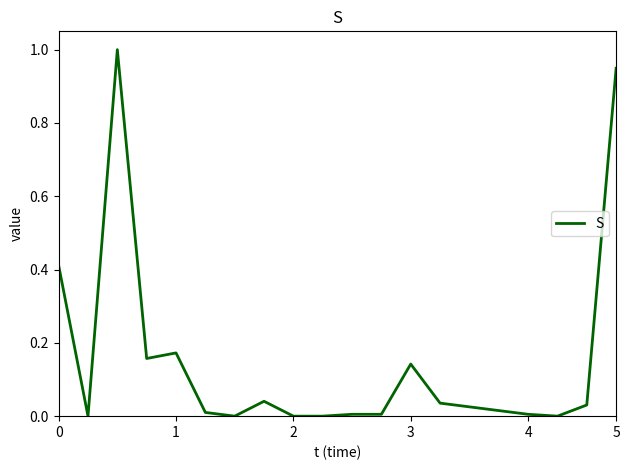

What is the maximum value shown in the chart?

1.0